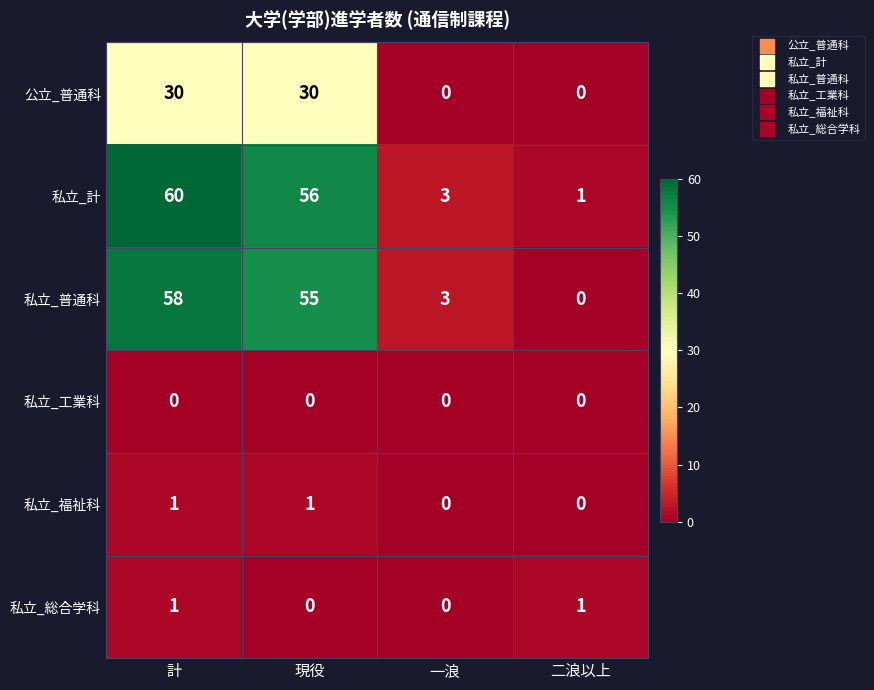

Where does the 私立_普通科 series first go above 55?

計